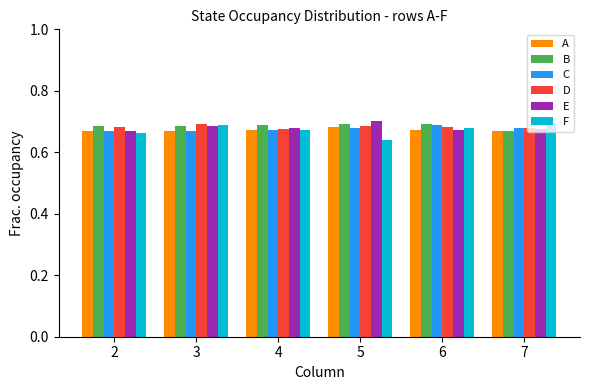

The value of C at 4 is 0.5. True or false?

False